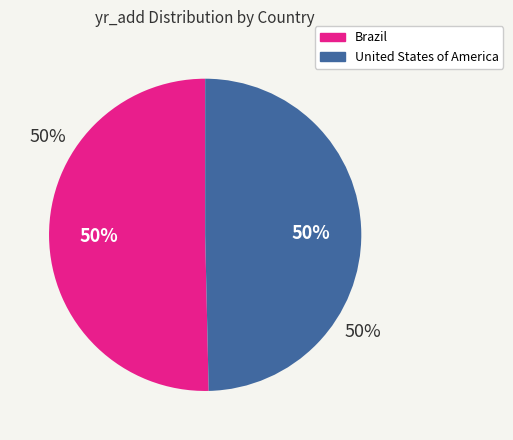

Is the sum of United States of America and Brazil greater than half?

Yes